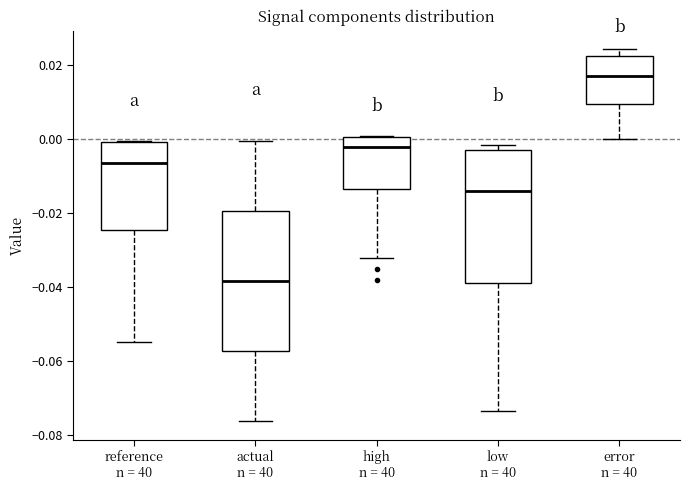

Reading left to right, read every box against the y-axis: the position of its median line, the range the box covers, and the ends of its whiskers. The values are not printed on the chart, so give them approximately, as read against the axis.

reference n = 40: median -0.006, box -0.024 to 0.000, whiskers -0.054 to 0.000
actual n = 40: median -0.038, box -0.058 to -0.020, whiskers -0.076 to 0.000
high n = 40: median -0.002, box -0.014 to 0.000, whiskers -0.032 to 0.000
low n = 40: median -0.014, box -0.040 to -0.002, whiskers -0.074 to -0.002 (just above the box's upper edge)
error n = 40: median 0.018, box 0.010 to 0.022, whiskers 0.000 to 0.024